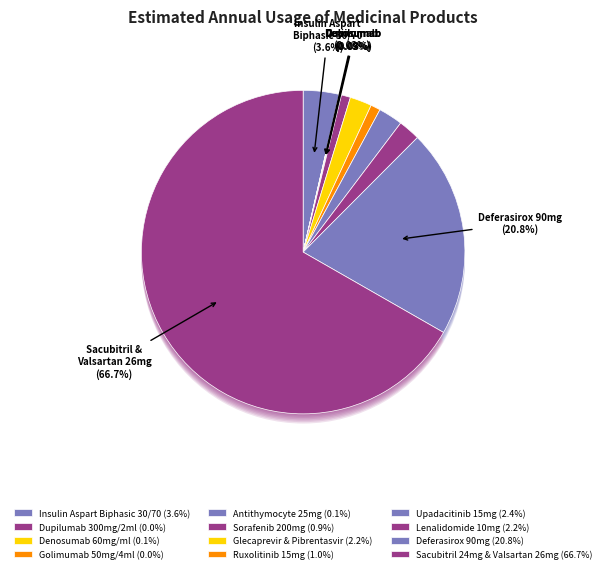

Which category has the biggest portion of the pie?

Sacubitril 24mg & Valsartan 26mg